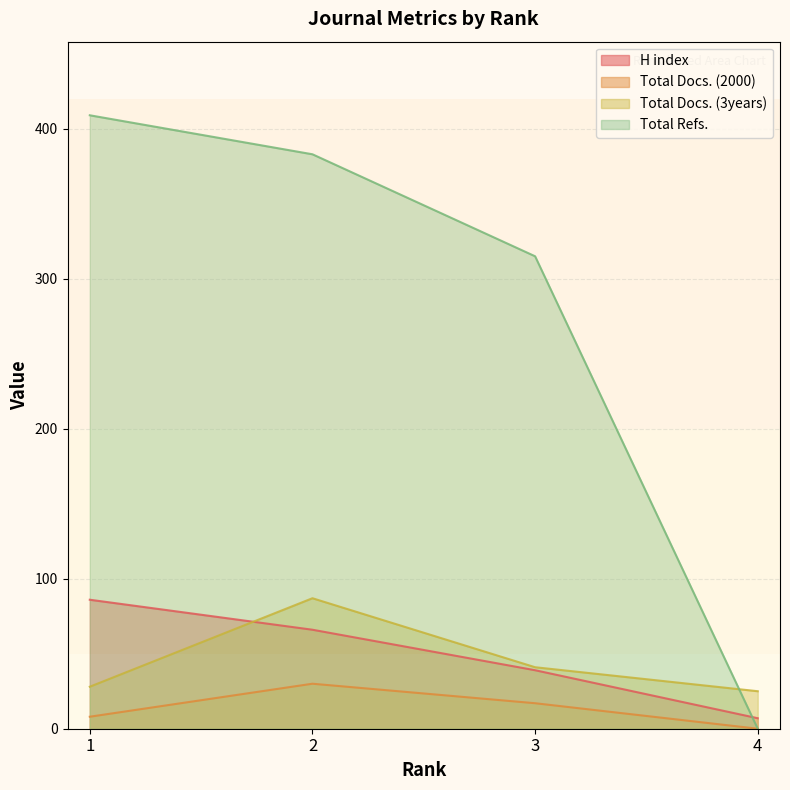

True or false: Total Refs. and H index cross at least once.

True